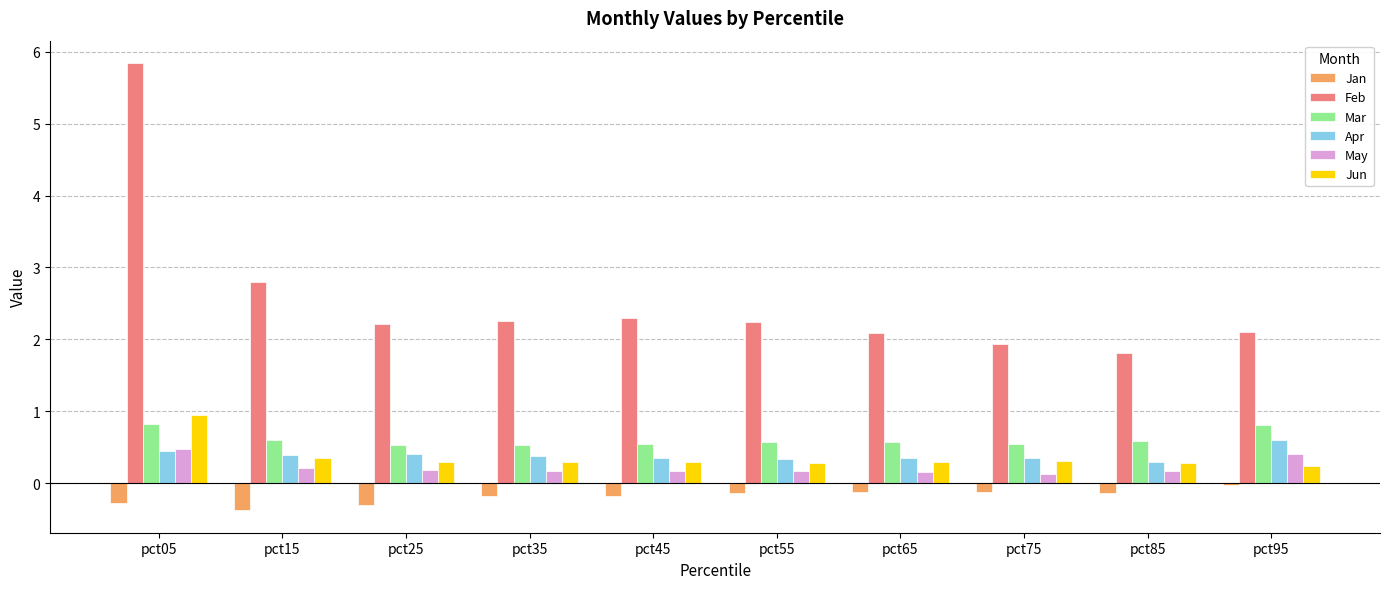

The Feb series shows 1.9 at pct75. True or false?

True